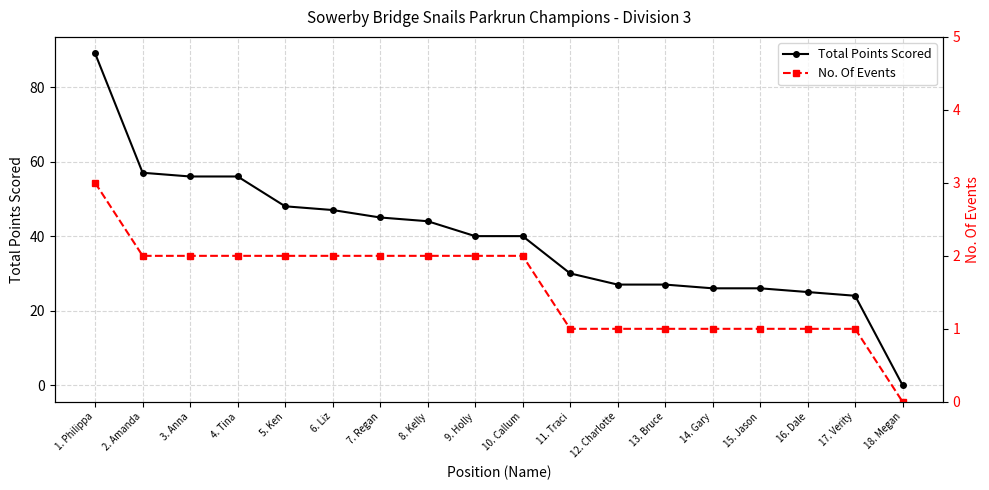

Read the Total Points Scored value at 10. Callum, to the nearest 10.

40